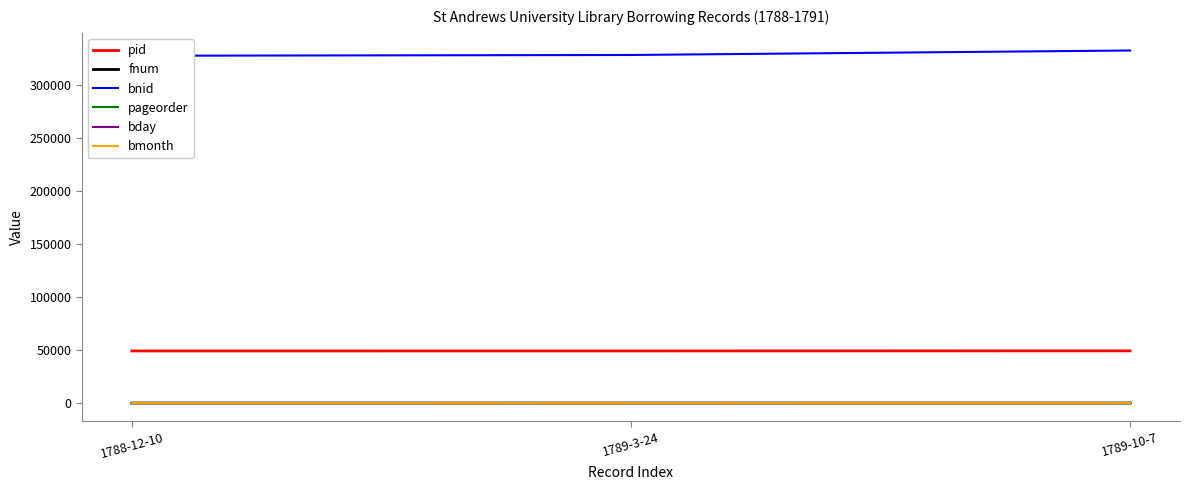

Which series has the widest spread of values?

bnid